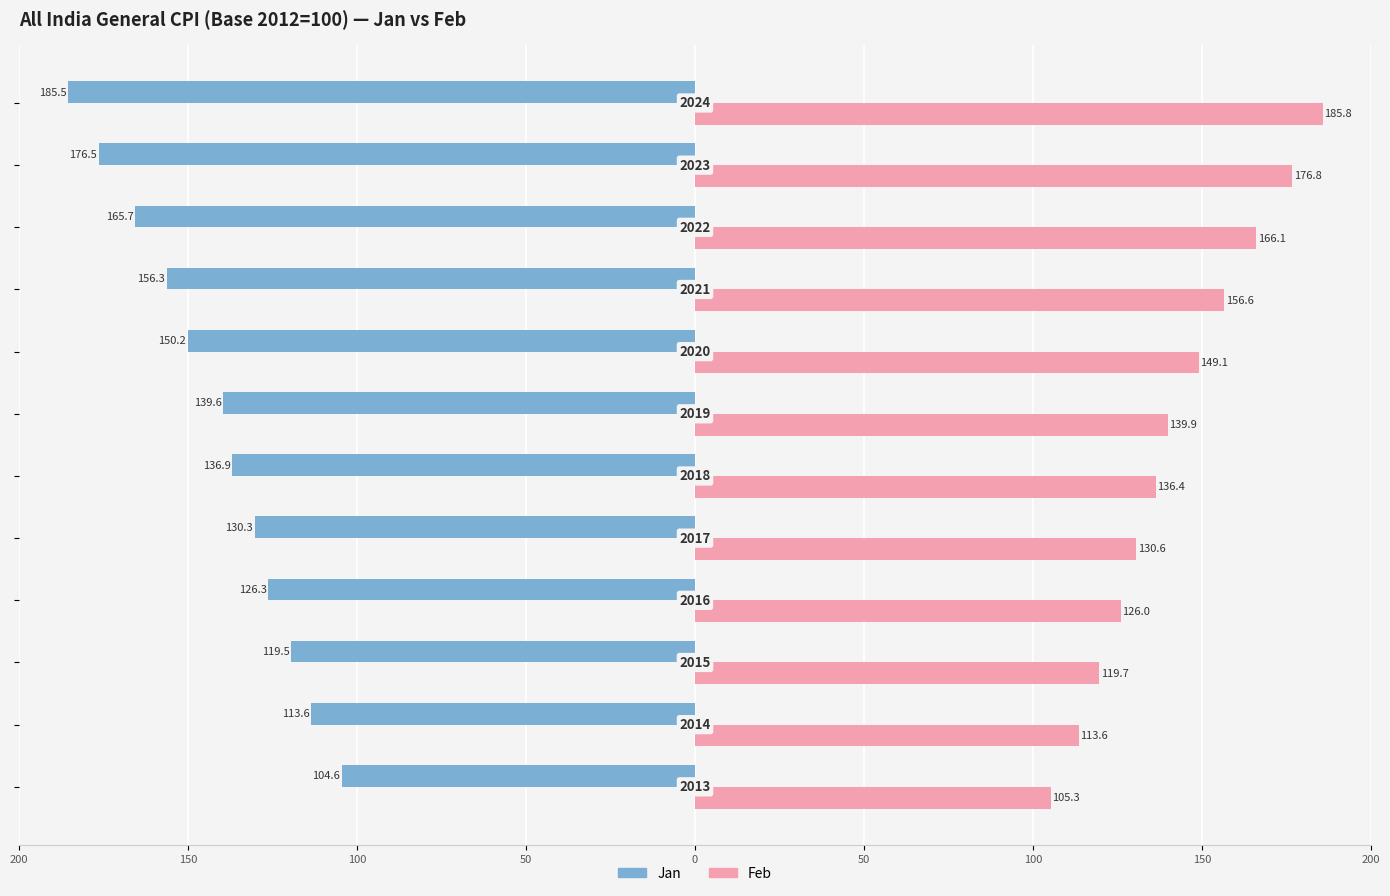

List the series in order of their overall mean, lowest first.

Jan, Feb